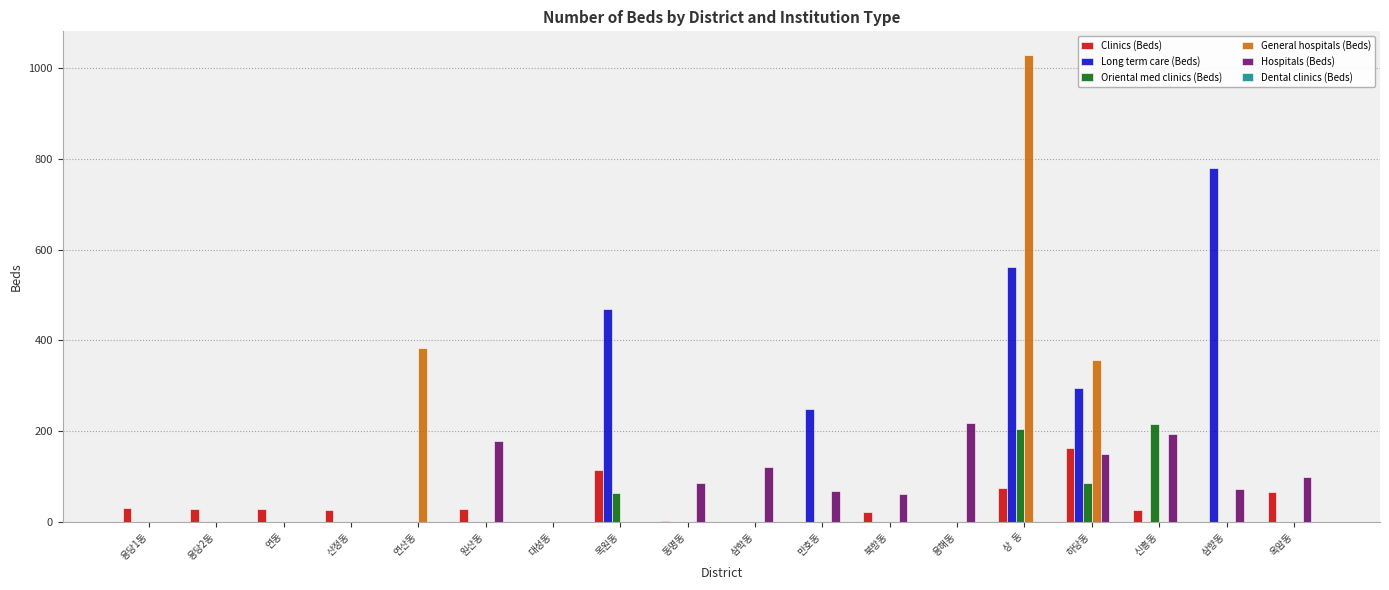

What is the total value across all series at 연동?

29